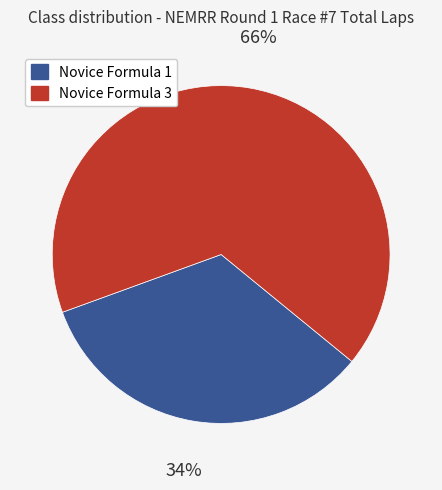

Is it true that Novice Formula 3 is 66% of the pie?

True